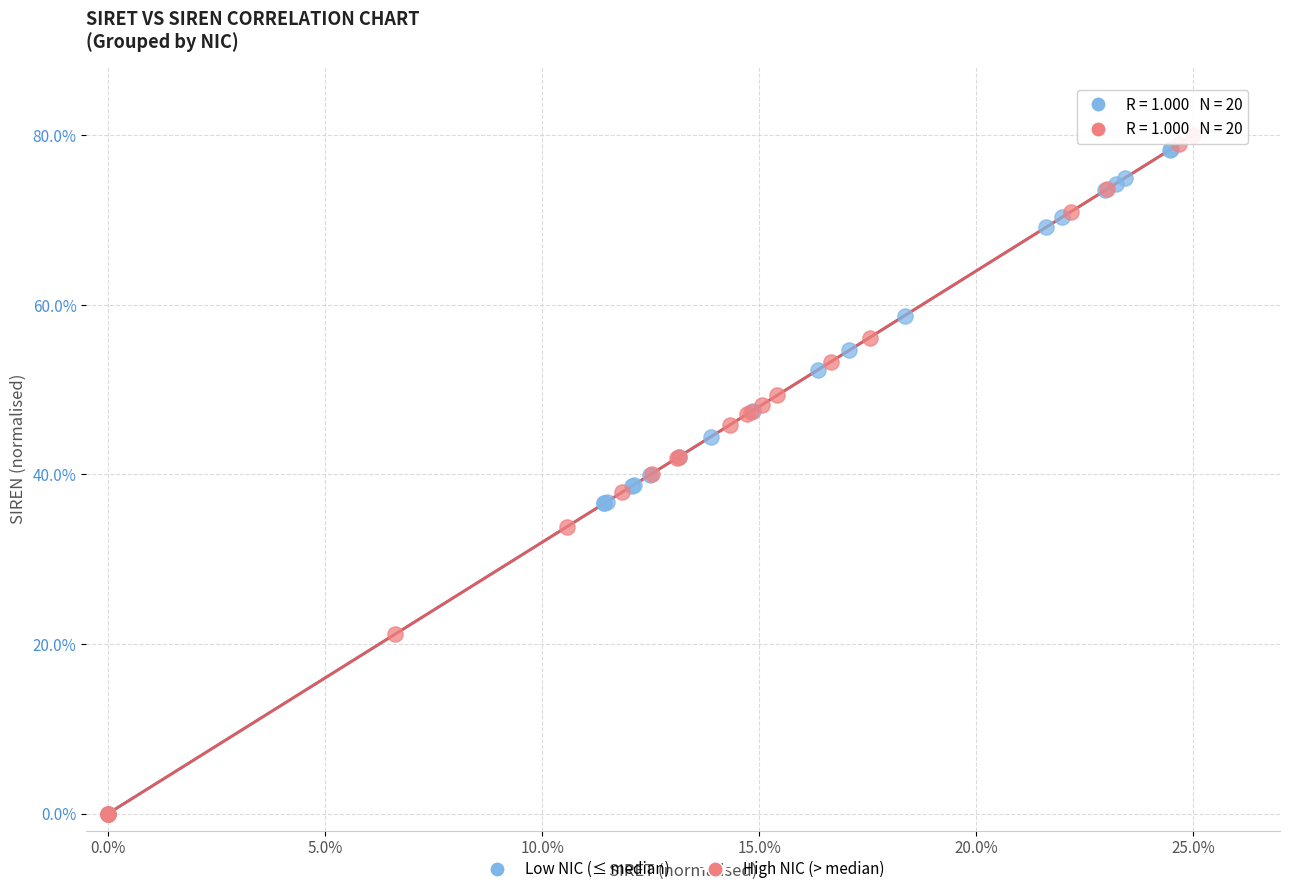

Which series has the largest Y range (max minus min)?

High NIC (> median)